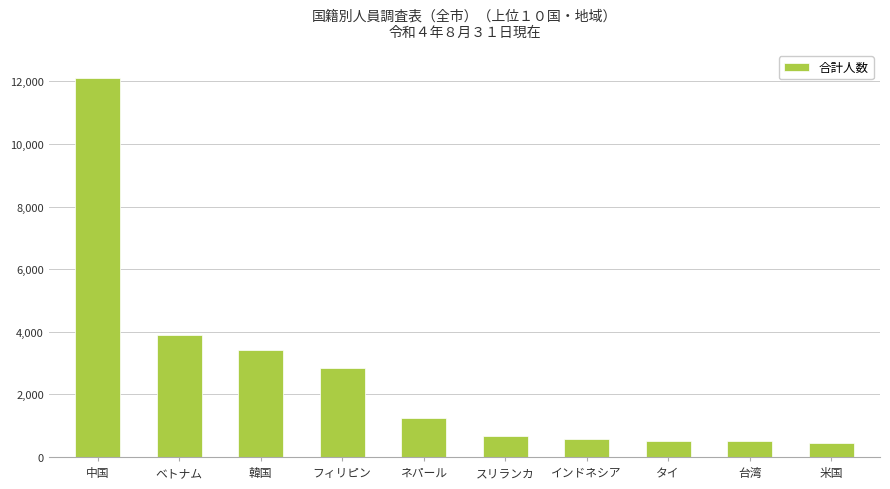

Read the value at ベトナム, to the nearest 50.

3900